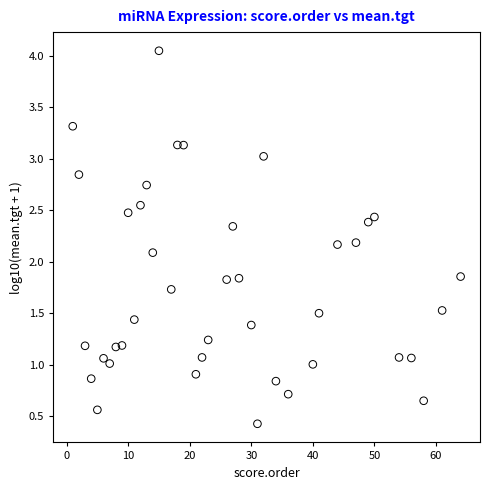

What Y value in the scatter plot is closest to 2?

2.1